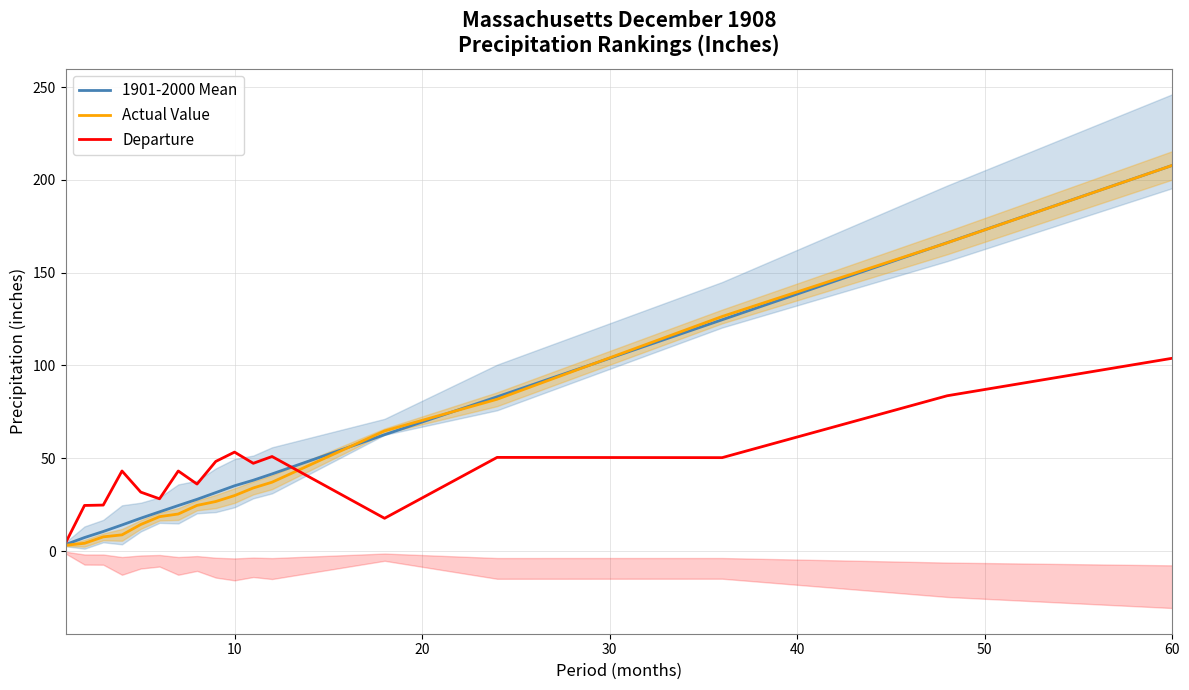

What is the lowest value of the 1901-2000 Mean series?

3.6